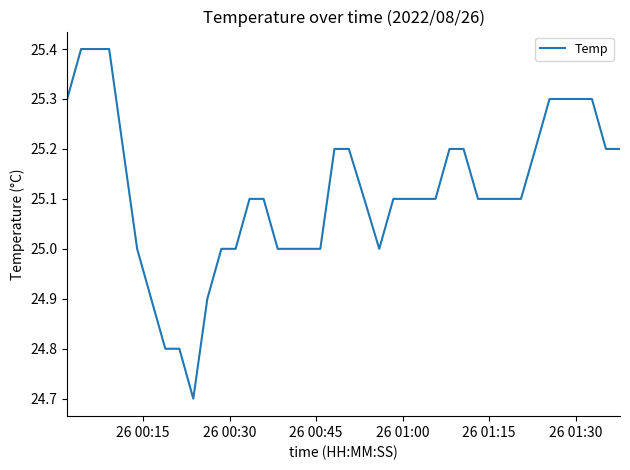

What is the minimum value shown in the chart?

24.7